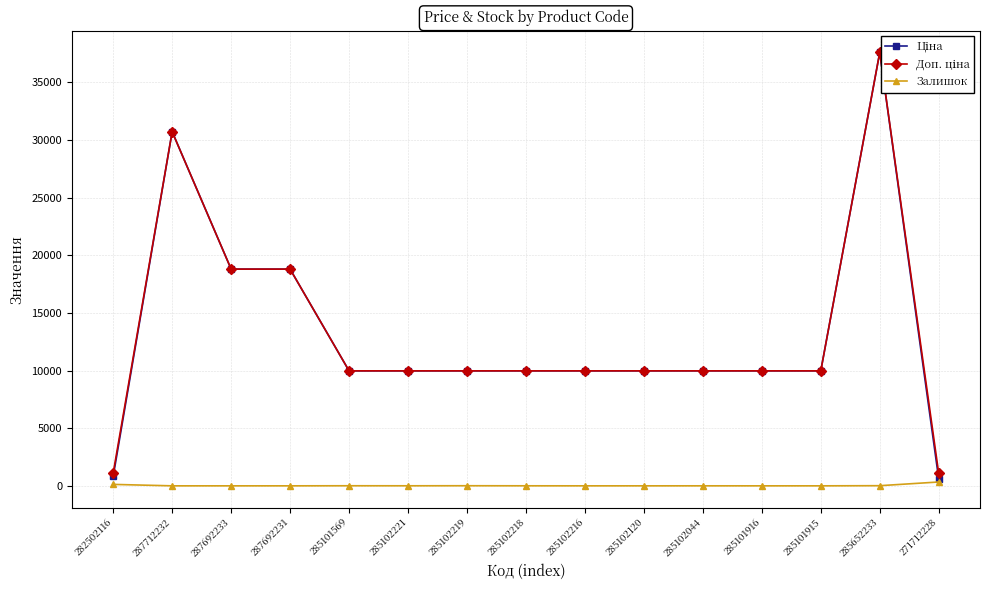

At which category does the chart reach its peak across all series?

285652233